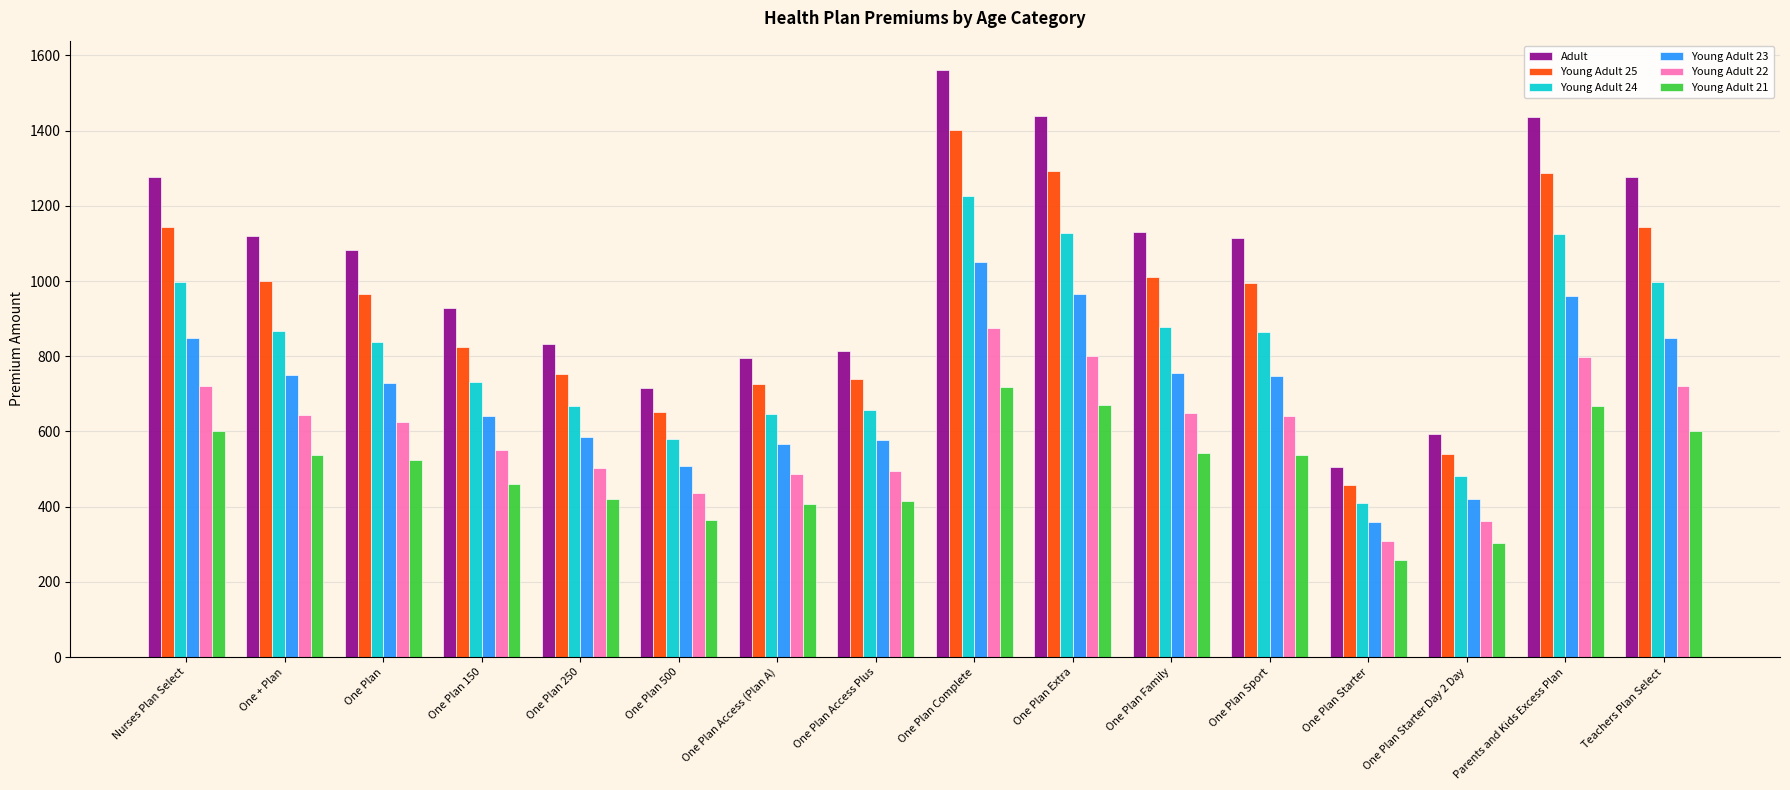

What are all the series names shown in the legend?

Adult, Young Adult 25, Young Adult 24, Young Adult 23, Young Adult 22, Young Adult 21